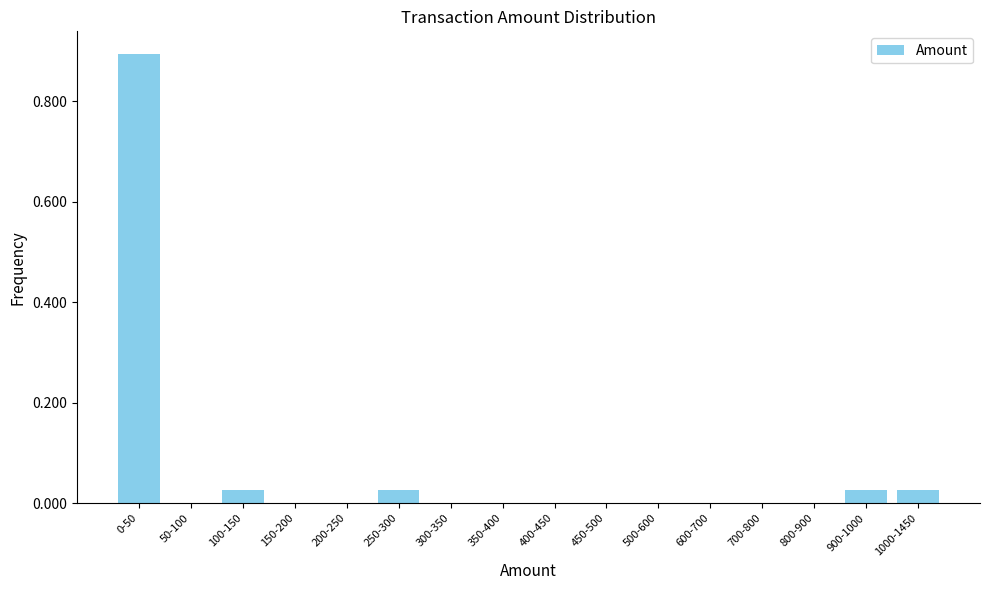

Which has a higher value, 900-1000 or 500-600?

900-1000